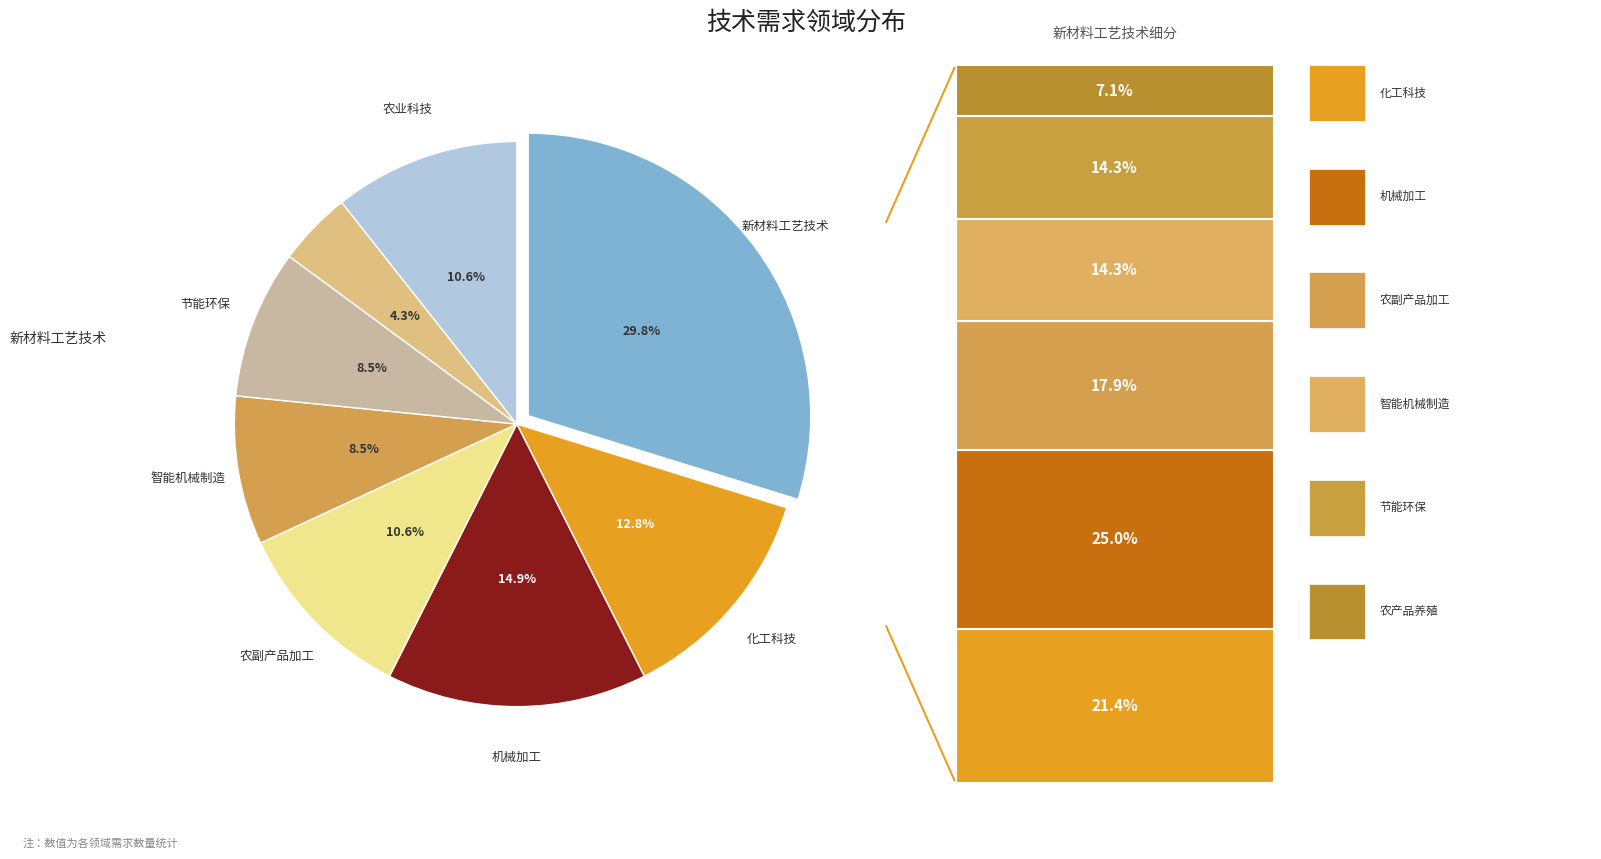

Is there a majority slice in this chart?

No